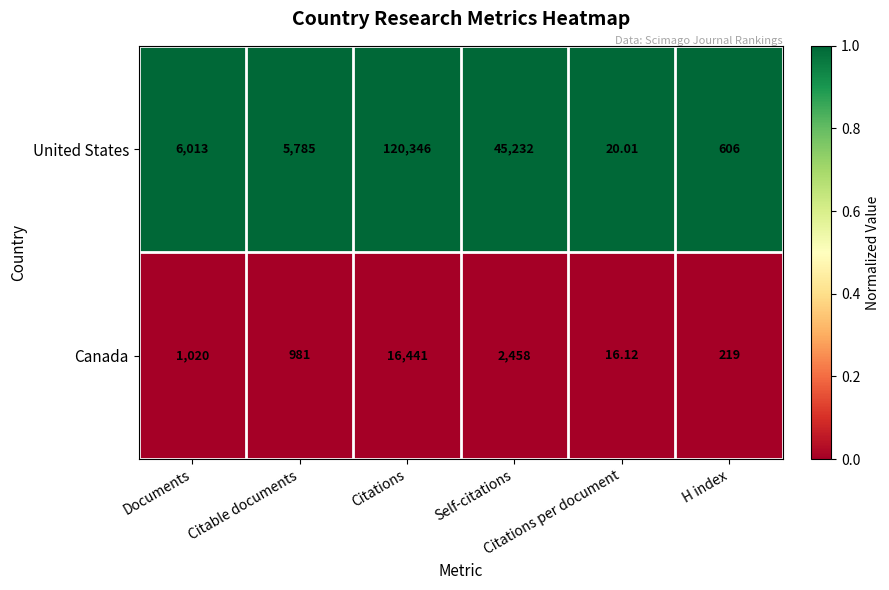

List the series in order of their peak value, lowest first.

Canada, United States